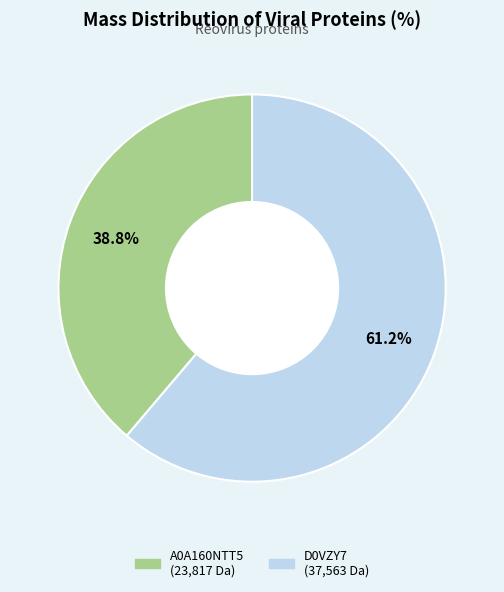

How many slices are in this pie chart?

2